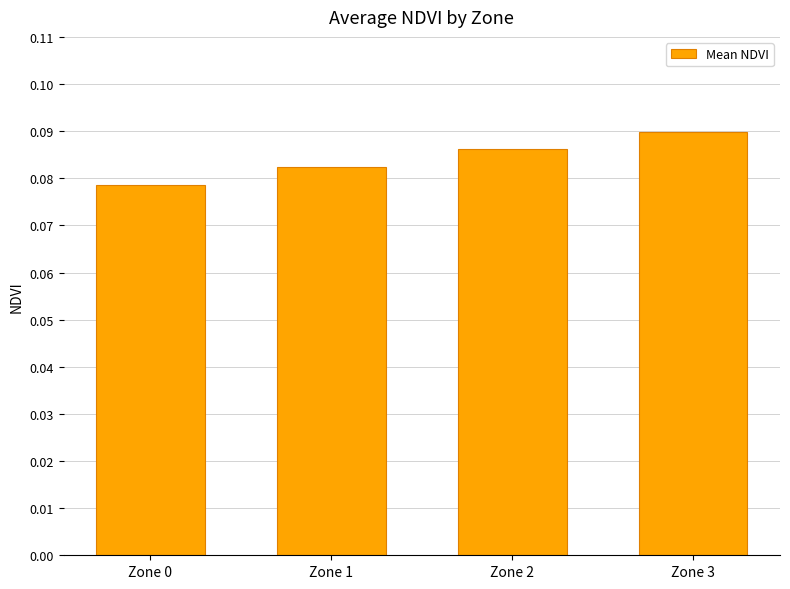

List the labels in order of value, smallest first.

Zone 0, Zone 1, Zone 2, Zone 3